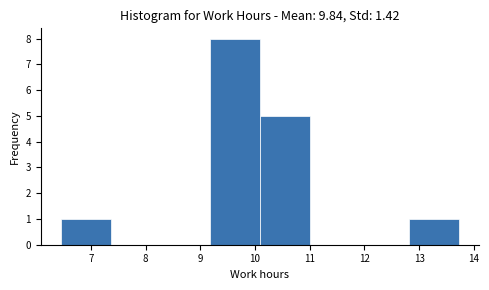

Reading left to right, list every bar in this chart as the range it spans on the x-axis followed by its height. Neither the bar edges nor the heights are printed on the chart, so give them approximately, as read against the axes.

6.45 to 7.36: 1
7.36 to 8.27: 0
8.27 to 9.18: 0
9.18 to 10.09: 8
10.09 to 11.00: 5
11.00 to 11.91: 0
11.91 to 12.82: 0
12.82 to 13.73: 1